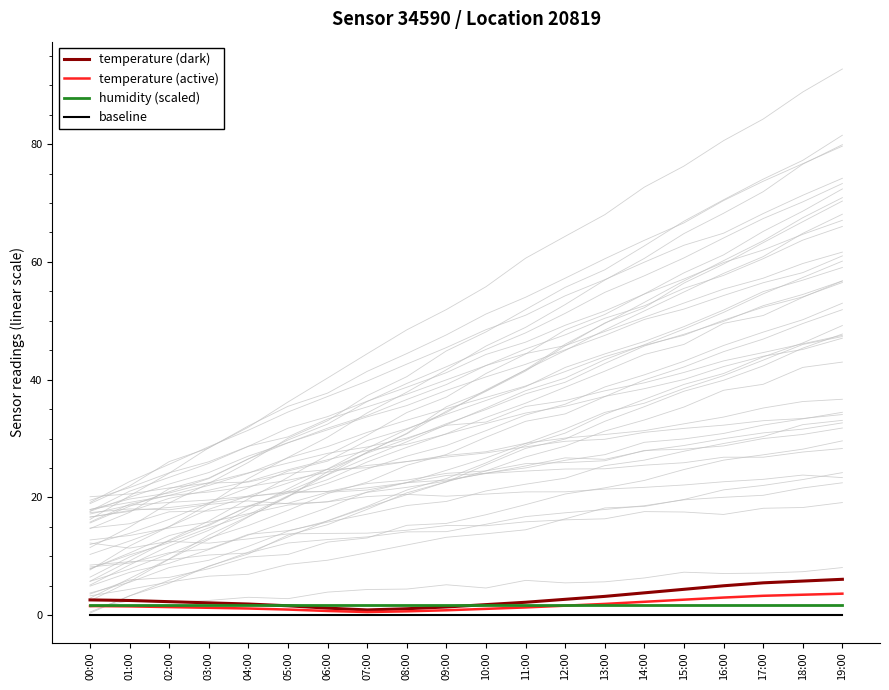

The value of baseline at 00:00 is 0.0. True or false?

True